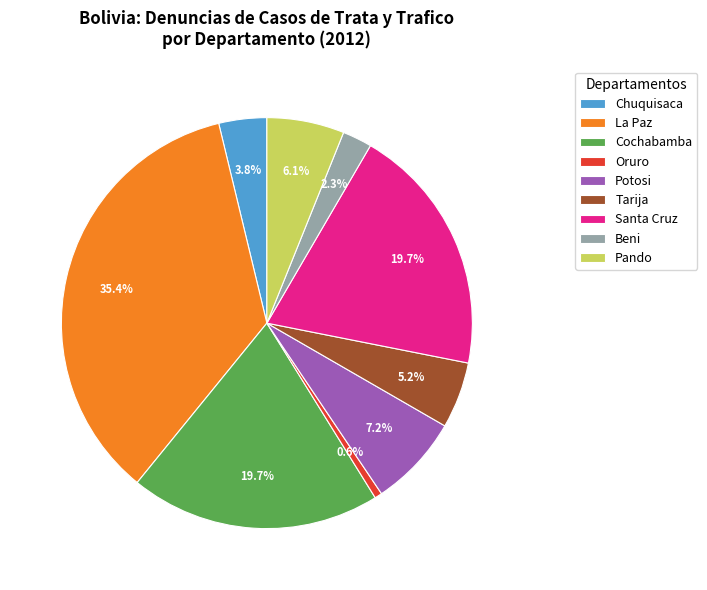

To the nearest percent, what is the average slice percentage?

11%